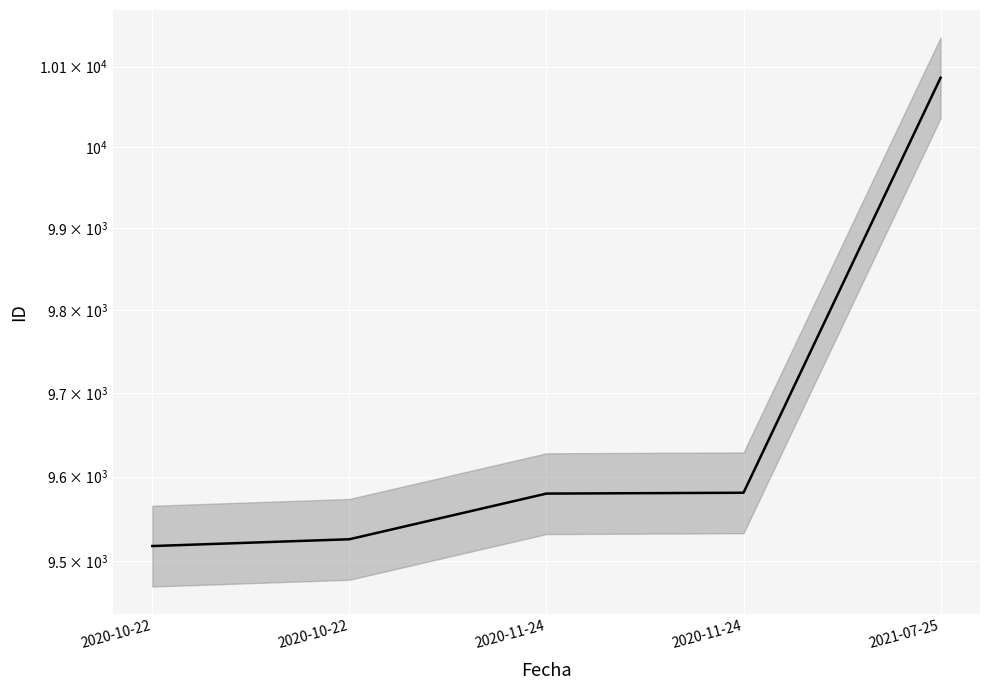

Count the number of data series in this chart.

1